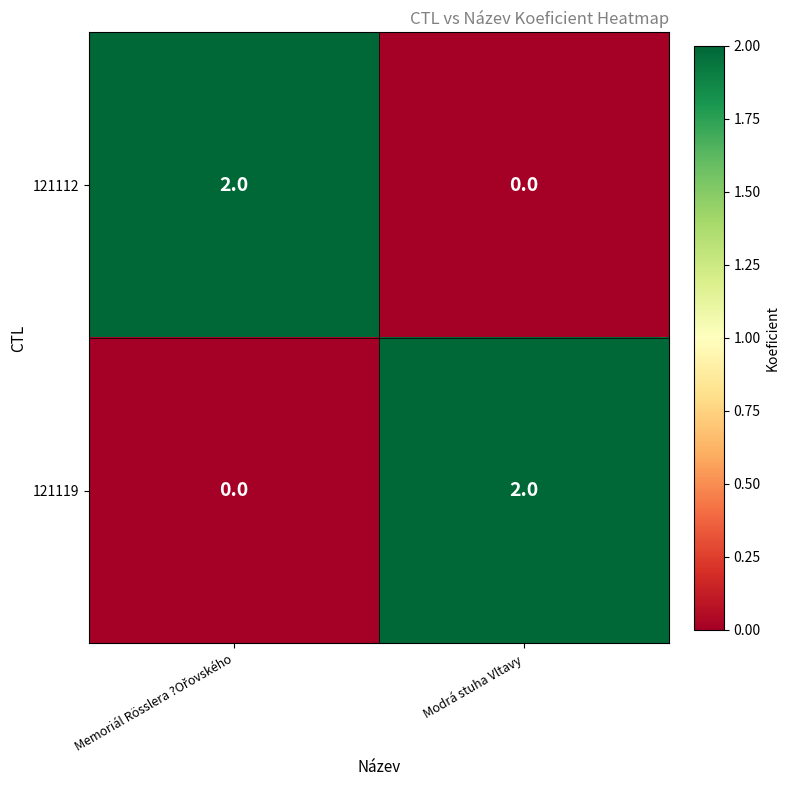

At Modrá stuha Vltavy, list the series in order from largest to smallest.

121119, 121112